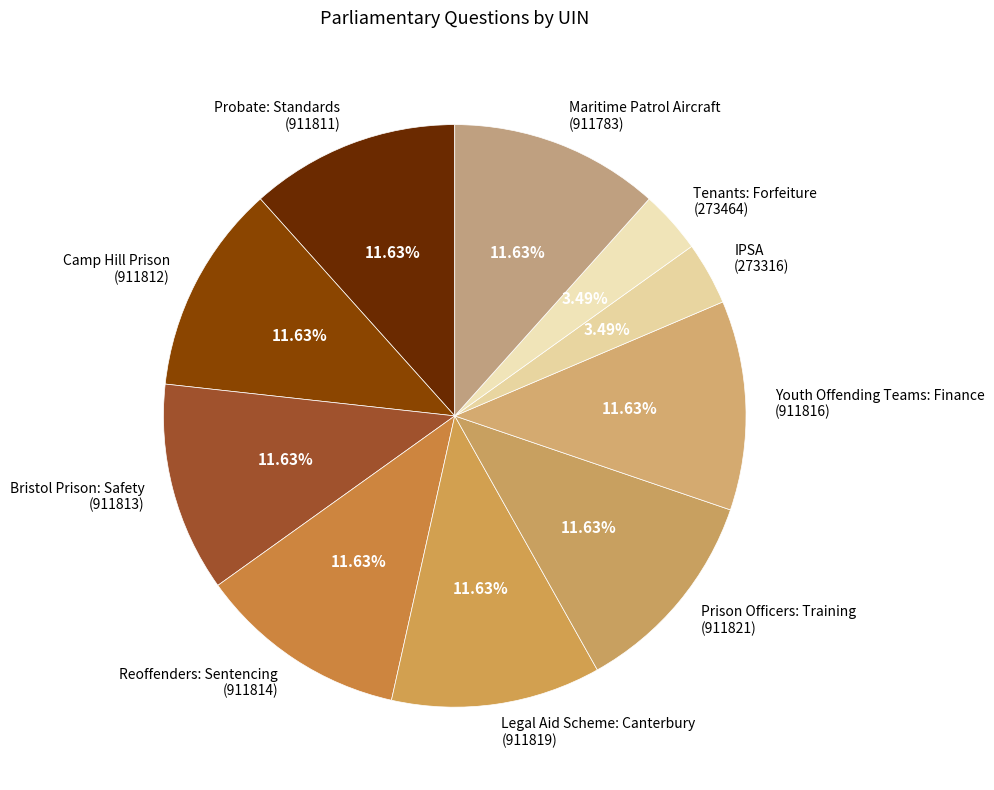

Combined, do Legal Aid Scheme: Canterbury (911819) and Maritime Patrol Aircraft (911783) account for over 50%?

No